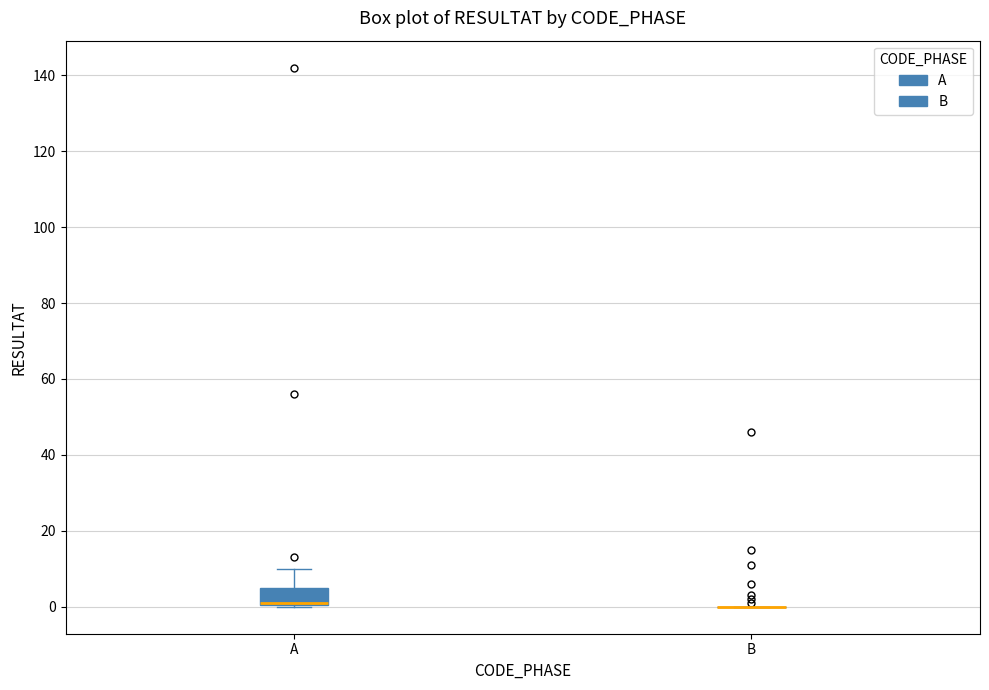

Where does the upper whisker of the box for A end on the y-axis? The values are not printed on the chart, so give them approximately, as read against the axis.

10